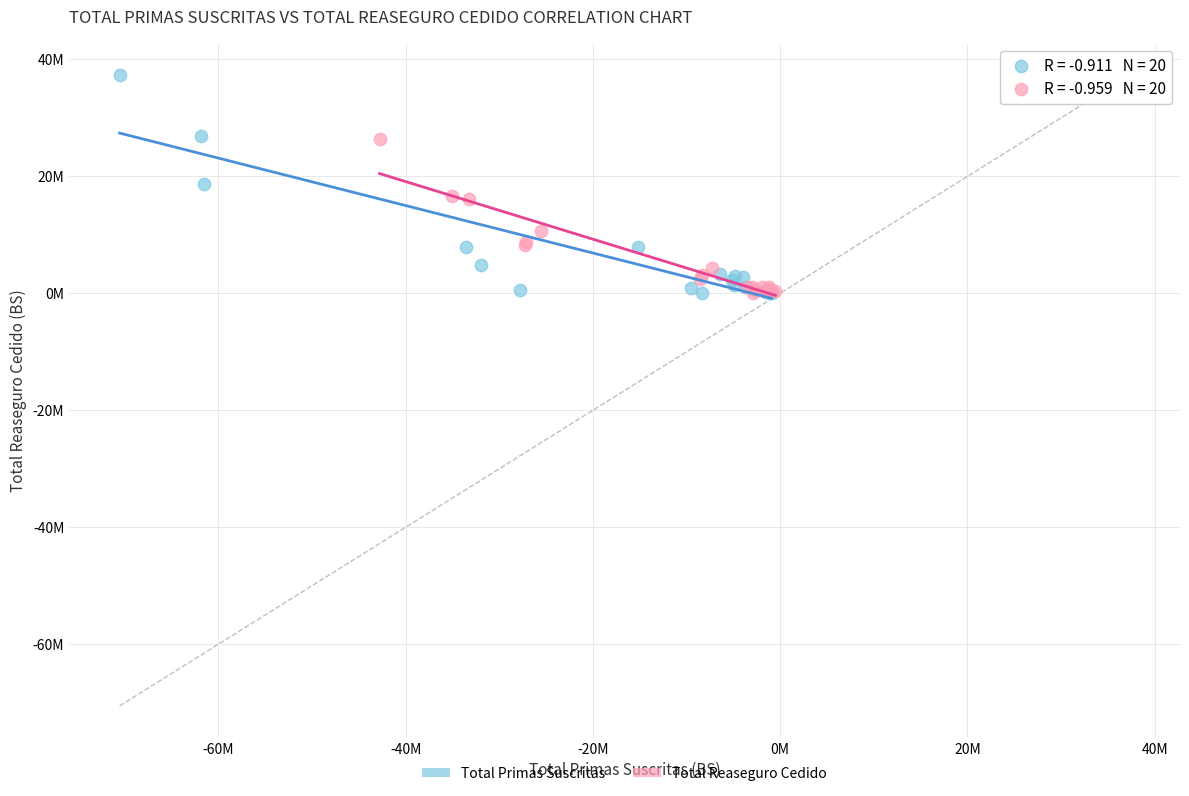

Which series has the largest Y range (max minus min)?

Total Primas Suscritas